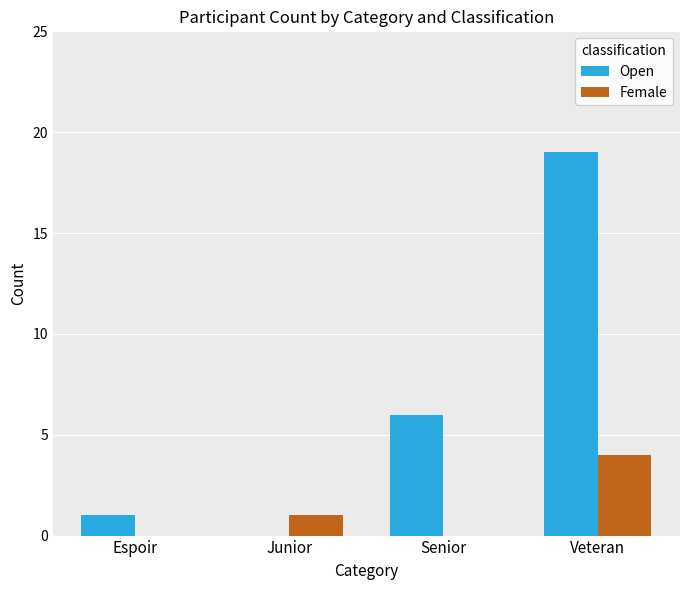

Are the bars grouped side by side (vs. stacked)?

Yes